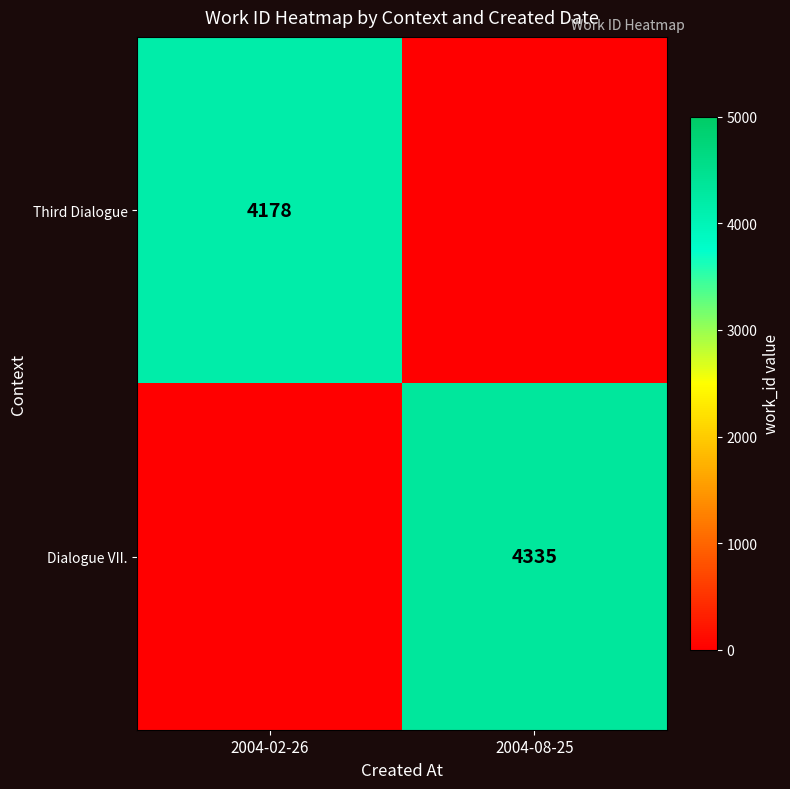

Is it true that Dialogue VII. equals 2314 at 2004-08-25?

False